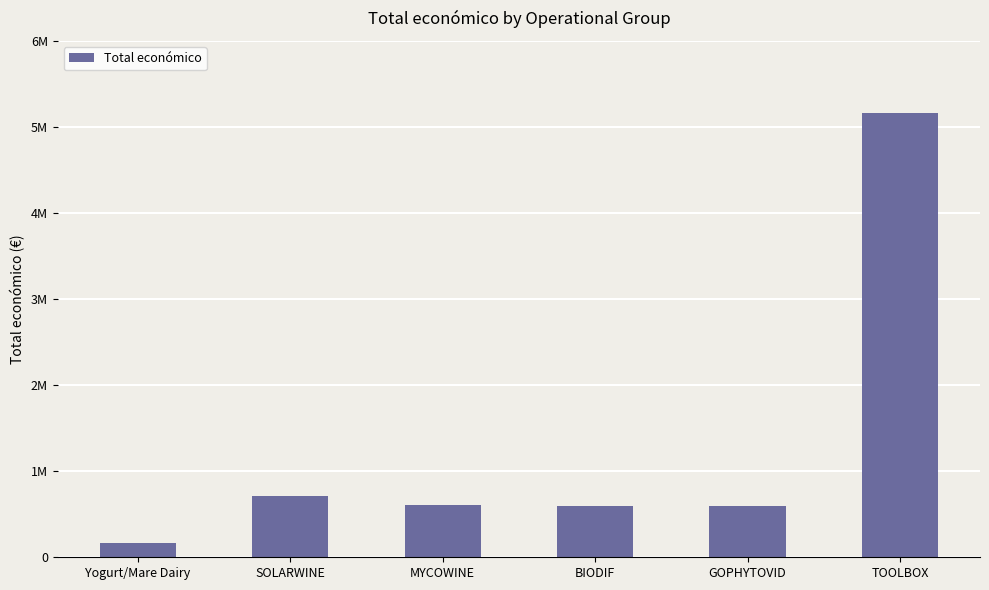

Does the chart contain any negative values?

No